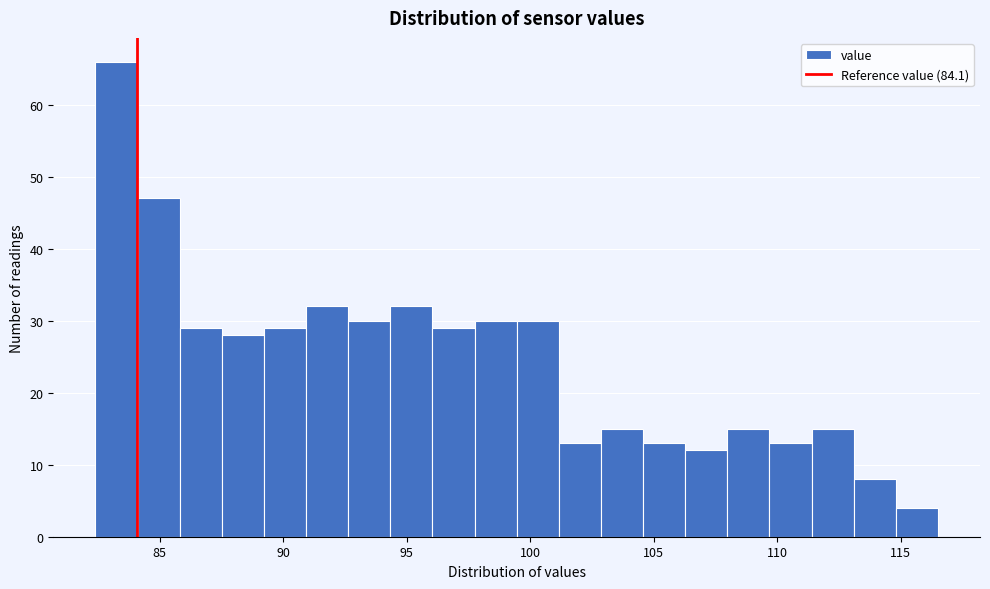

Around what value on the x-axis is the tallest bar? Give the approximate position of its centre, as read against the axis.

83.5